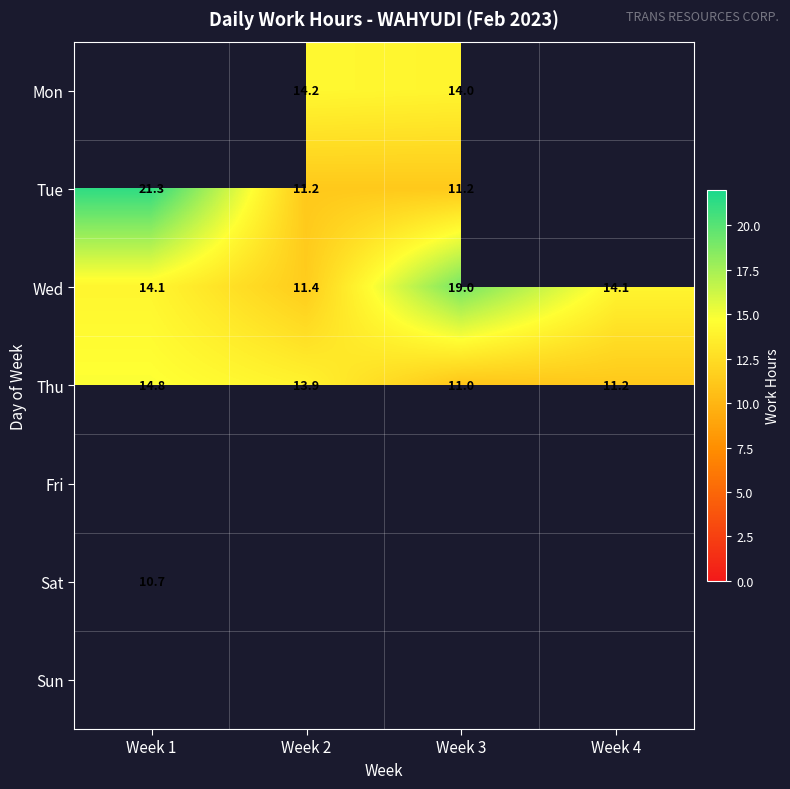

The Tue series shows 21.3 at Week 1. True or false?

True